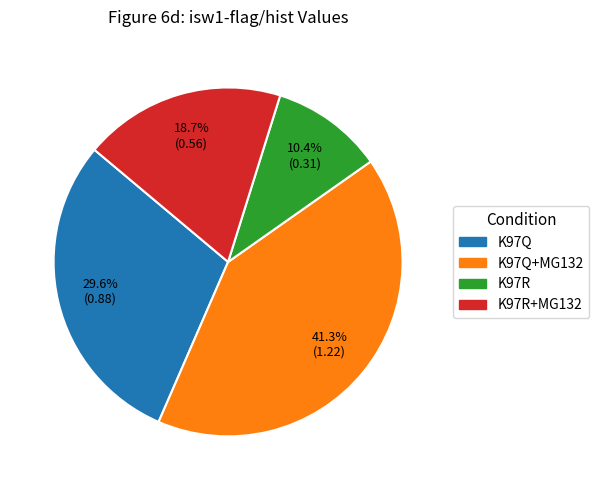

Does any single category account for the majority?

No